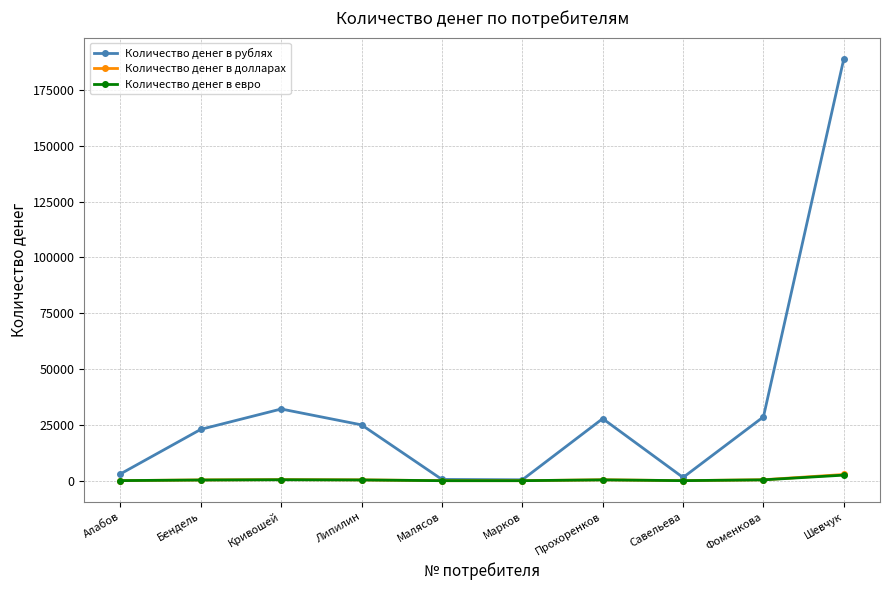

True or false: Количество денег в долларах has more than 1 points higher than both neighbors.

True